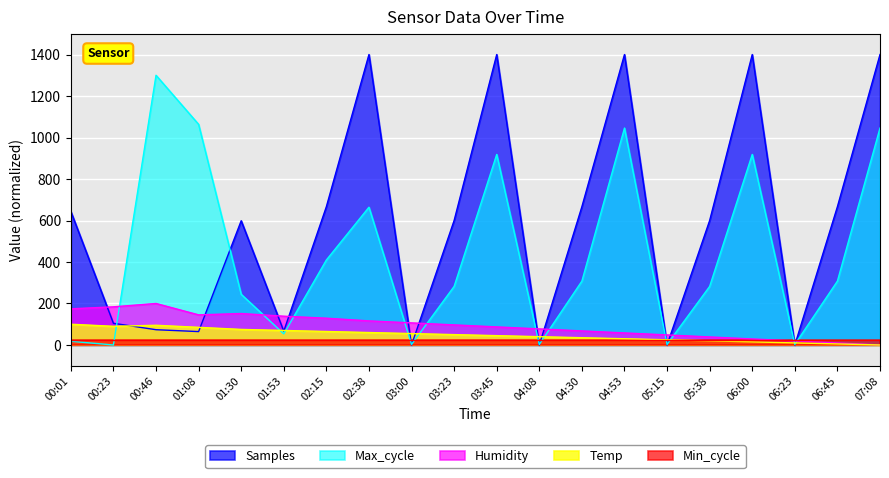

True or false: Samples has a value of 0.0 at 05:15.

True